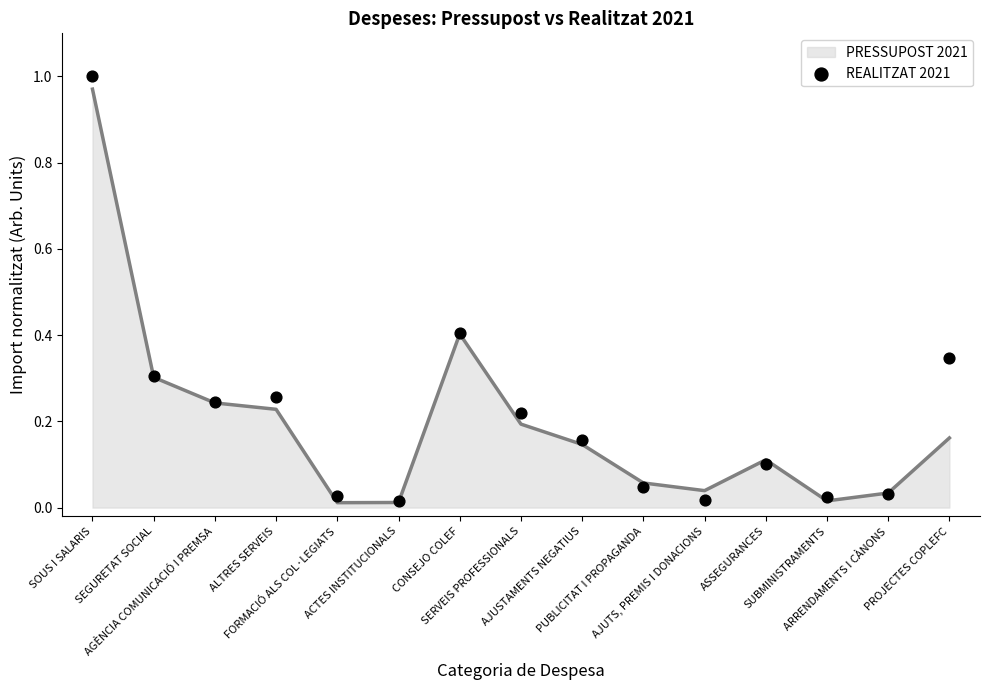

Which has a higher value, SEGURETAT SOCIAL or FORMACIÓ ALS COL·LEGIATS?

SEGURETAT SOCIAL